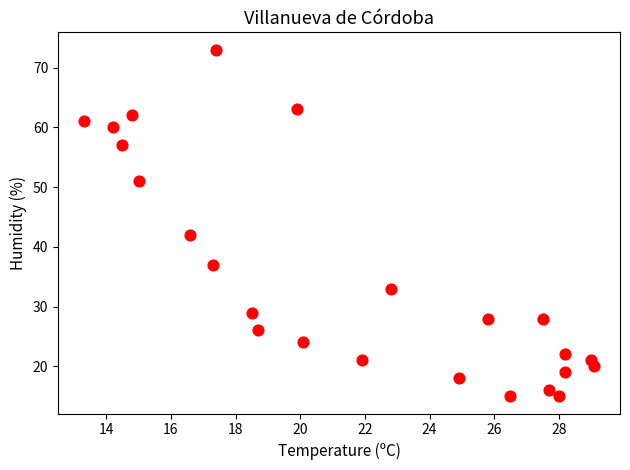

What is the range of Y values (max minus min)?

58